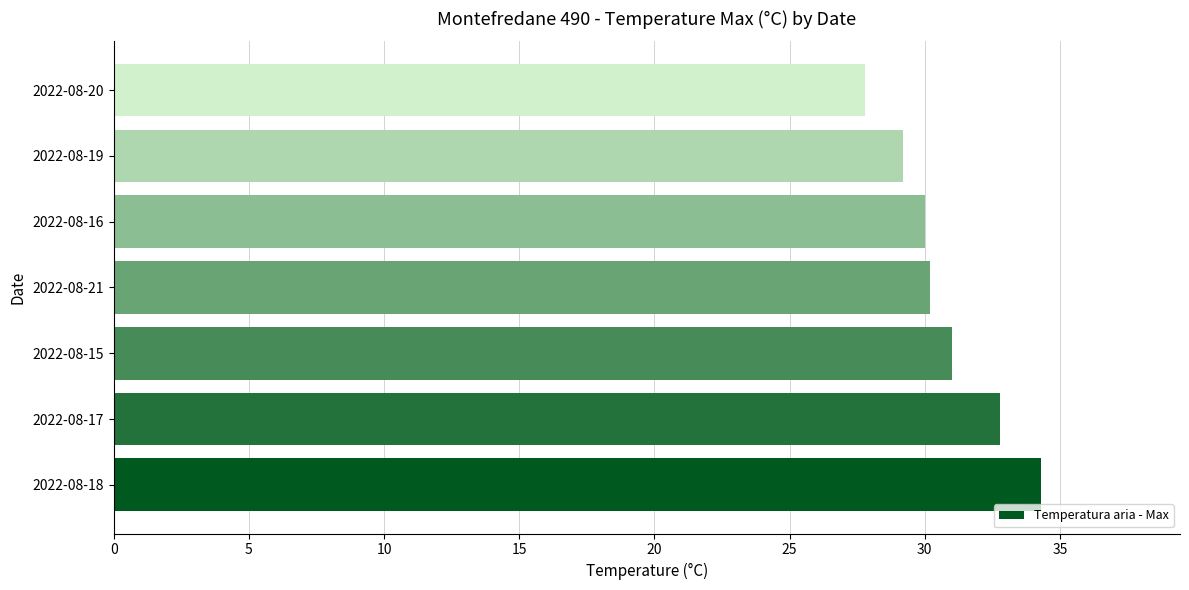

At which category does the chart reach its minimum across all series?

2022-08-20